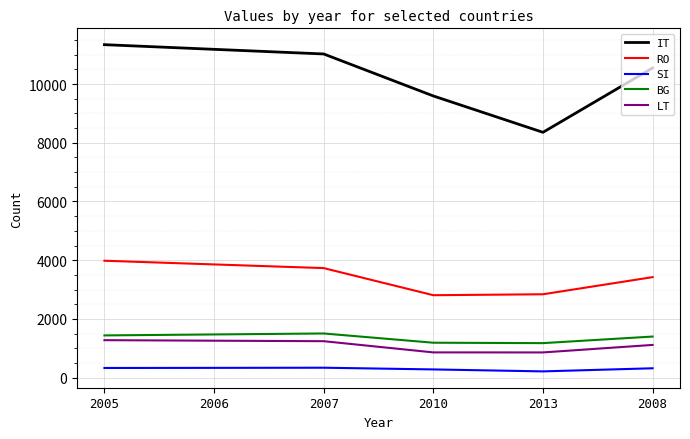

What is the maximum value for SI?

335